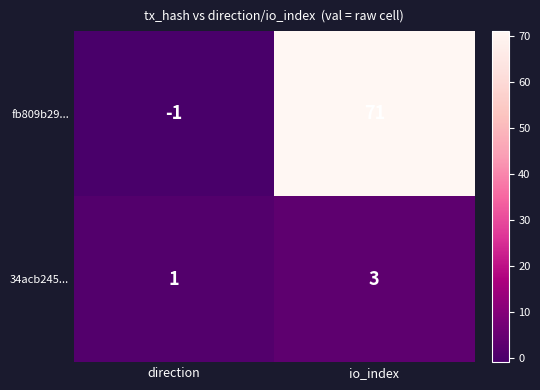

What is the difference between the fb809b29... values at io_index and direction?

72